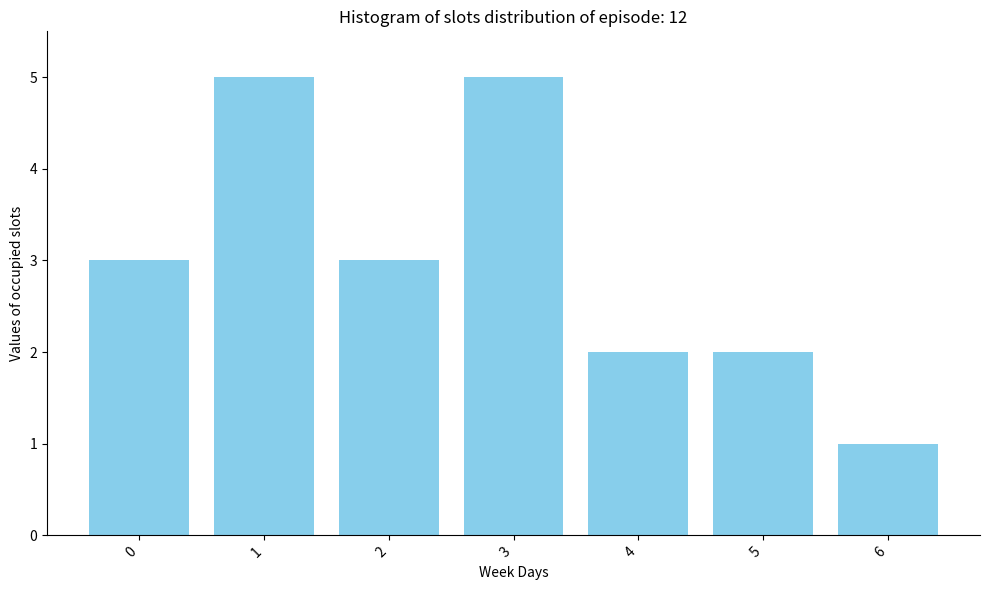

Reading right to left, transcribe all the data shown in this chart.

1	2	2	5	3	5	3